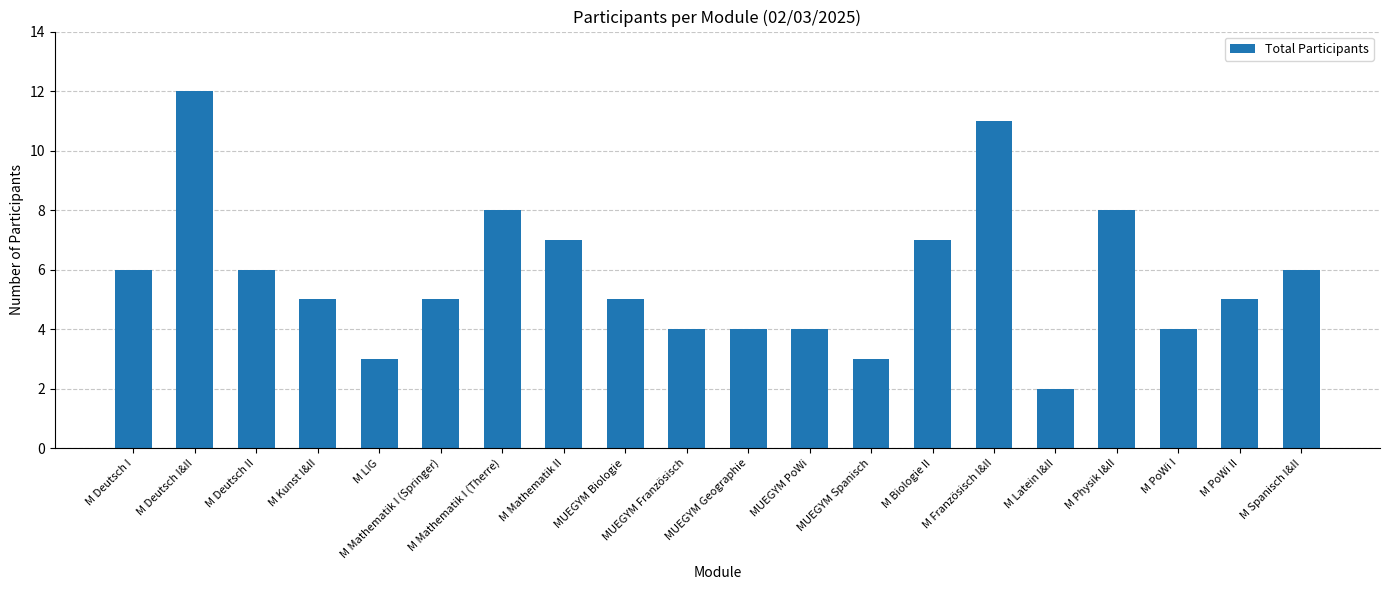

The chart shows a value of 2 at M Latein I&II. True or false?

True